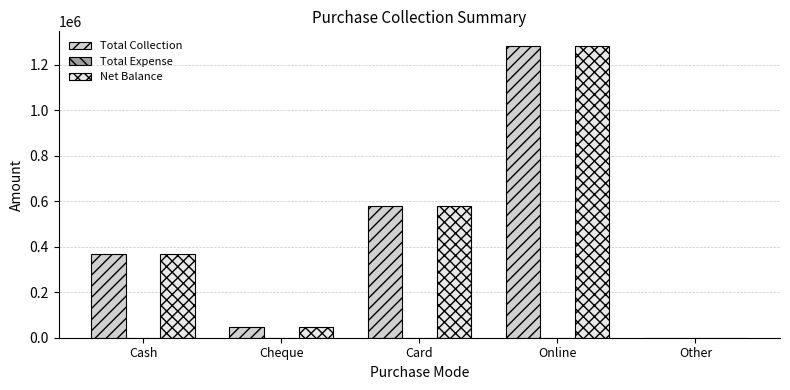

The value of Net Balance at Cash is 367500. True or false?

True